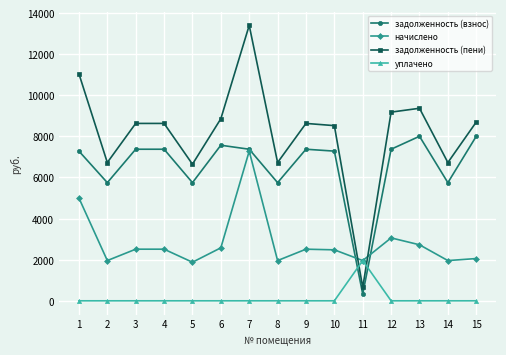

What are all the series names shown in the legend?

задолженность (взнос), начислено, задолженность (пени), уплачено